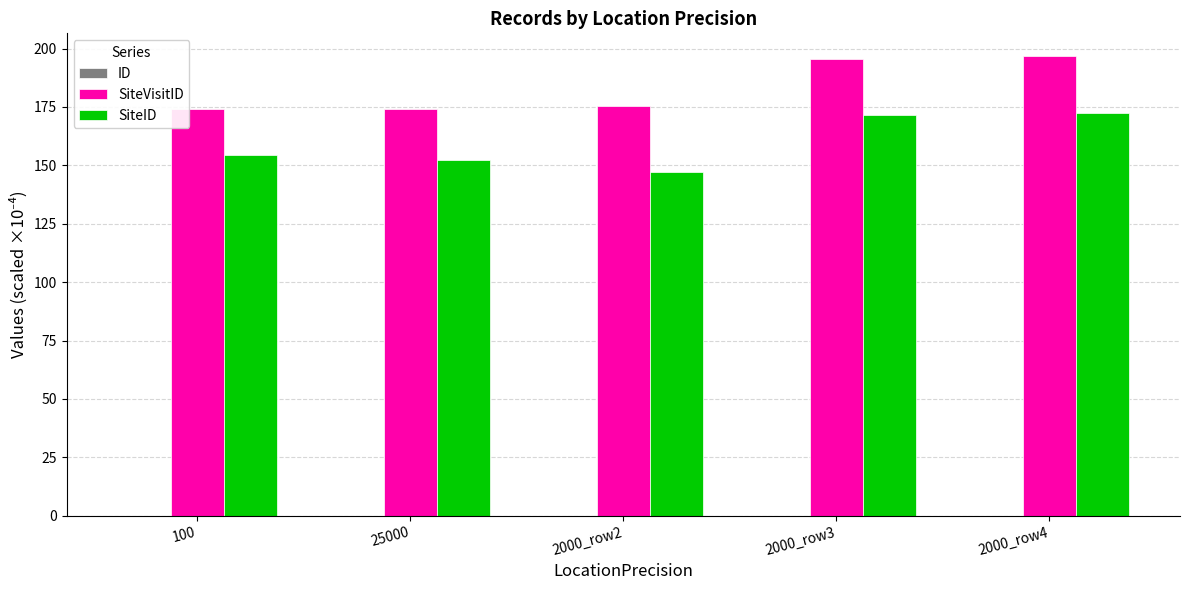

What is the greatest value displayed?

196.7